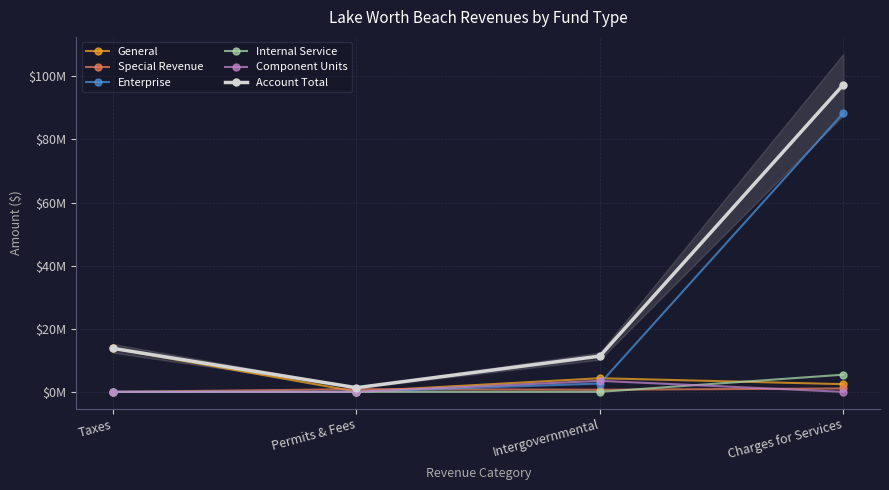

What is the spread (max minus min) of values at Taxes?

13790424